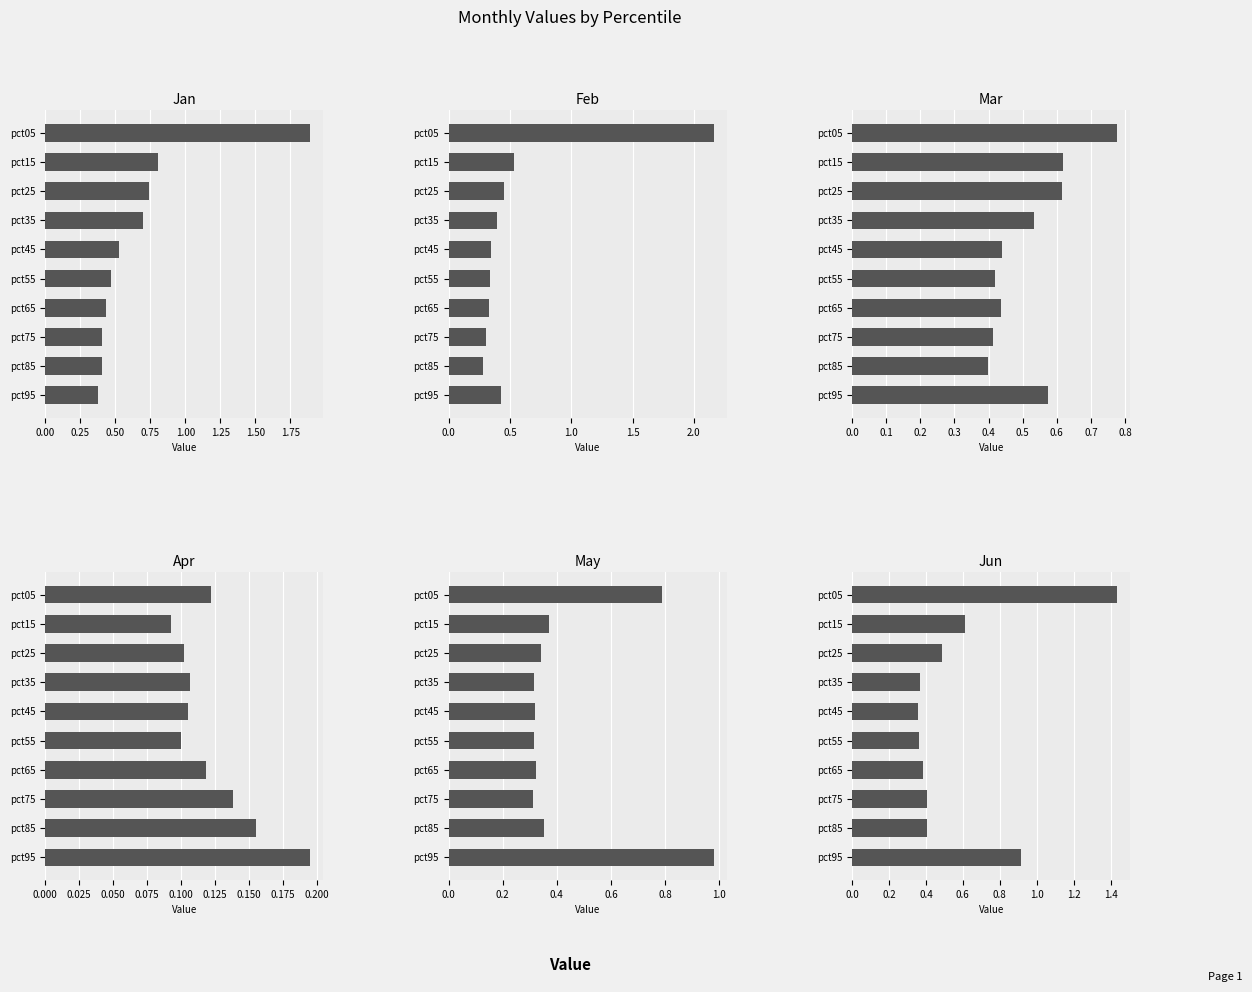

The value of Mar at pct75 is 0.4. True or false?

True